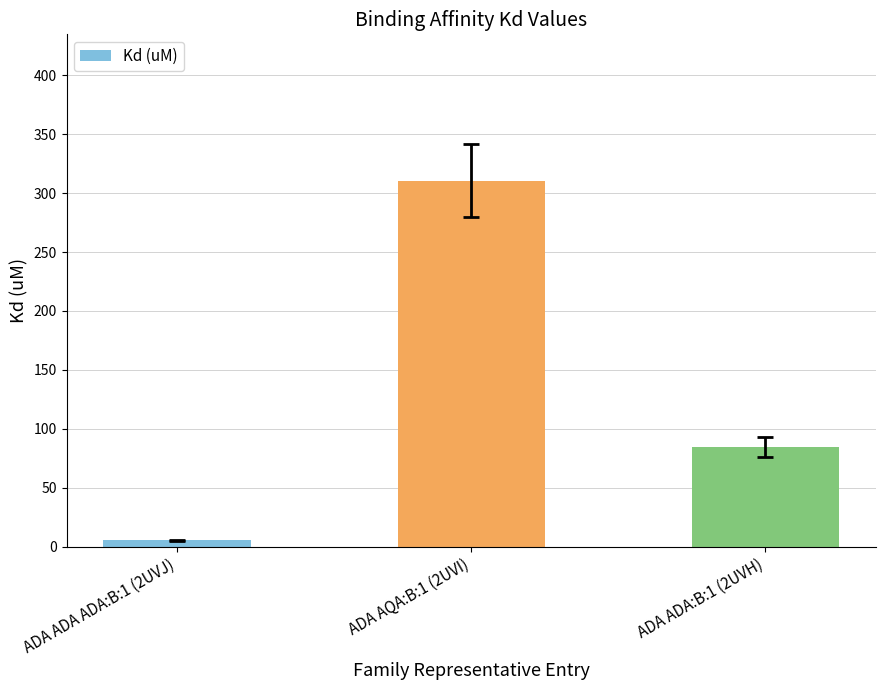

What is the value of the 1st bar from the left?

5.3